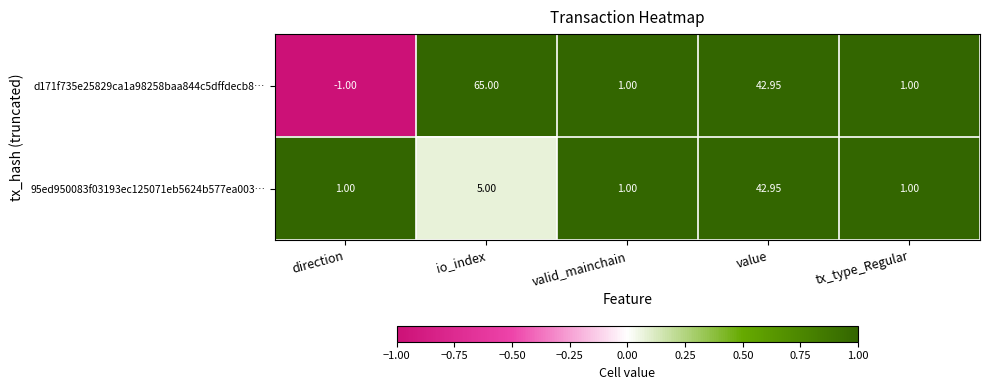

Where is d171f735e25829ca1a98258baa844c5dffdecb8… nearest to the value 32?

value